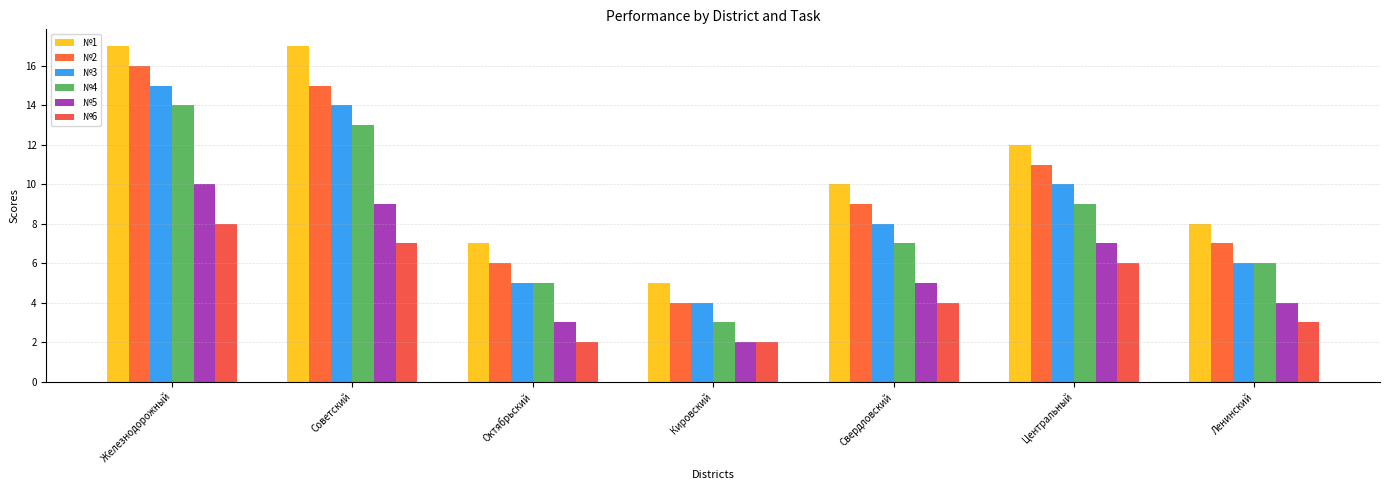

The value of №2 at Ленинский is 3. True or false?

False